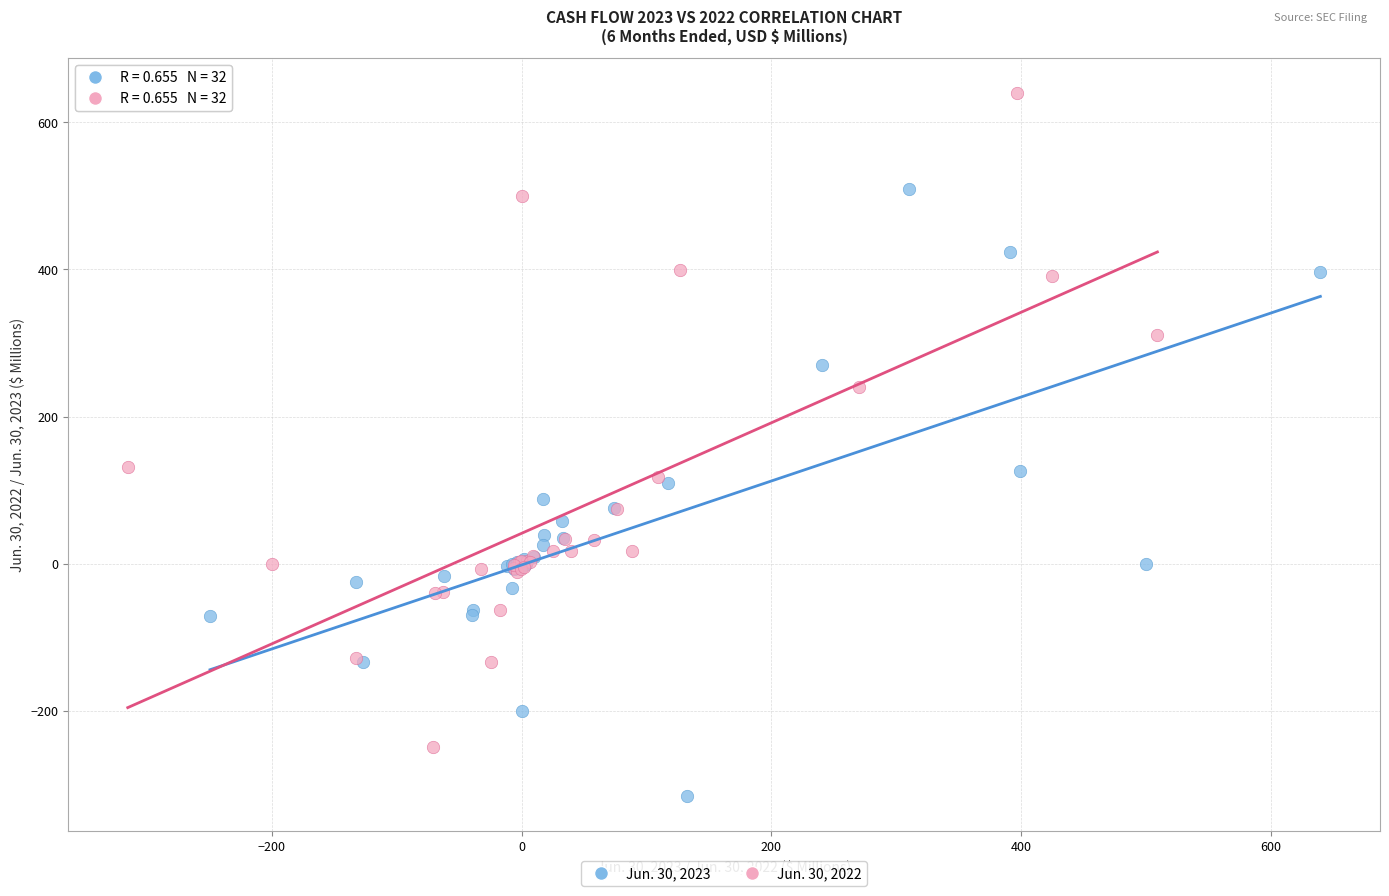

Which series reaches the minimum Y coordinate?

Jun. 30, 2023